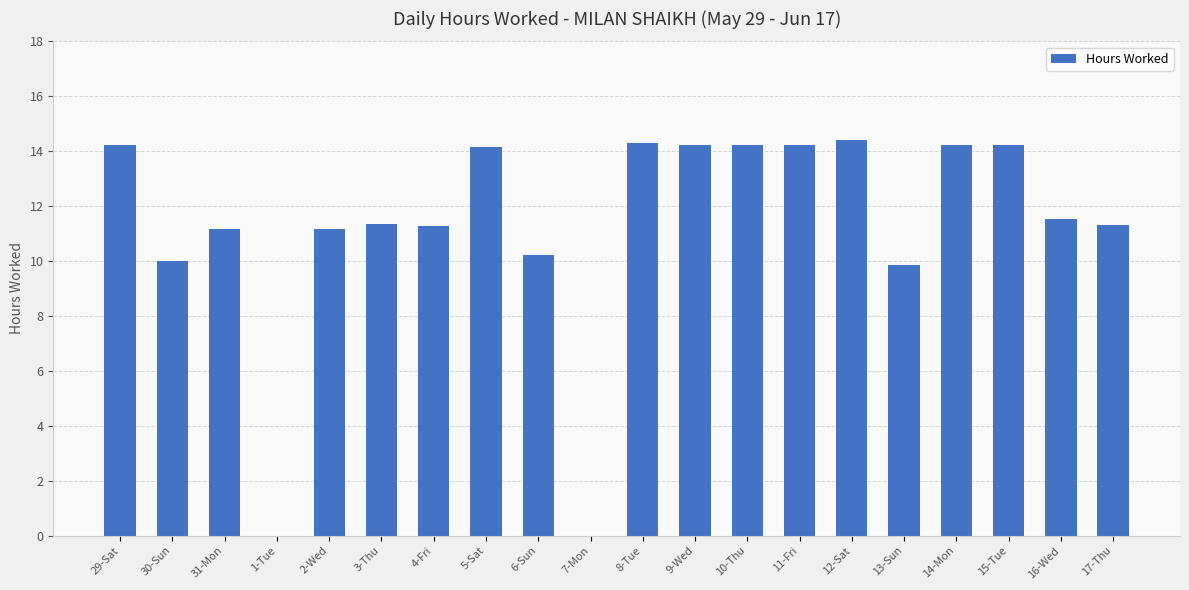

Between 12-Sat and 2-Wed, which is larger?

12-Sat